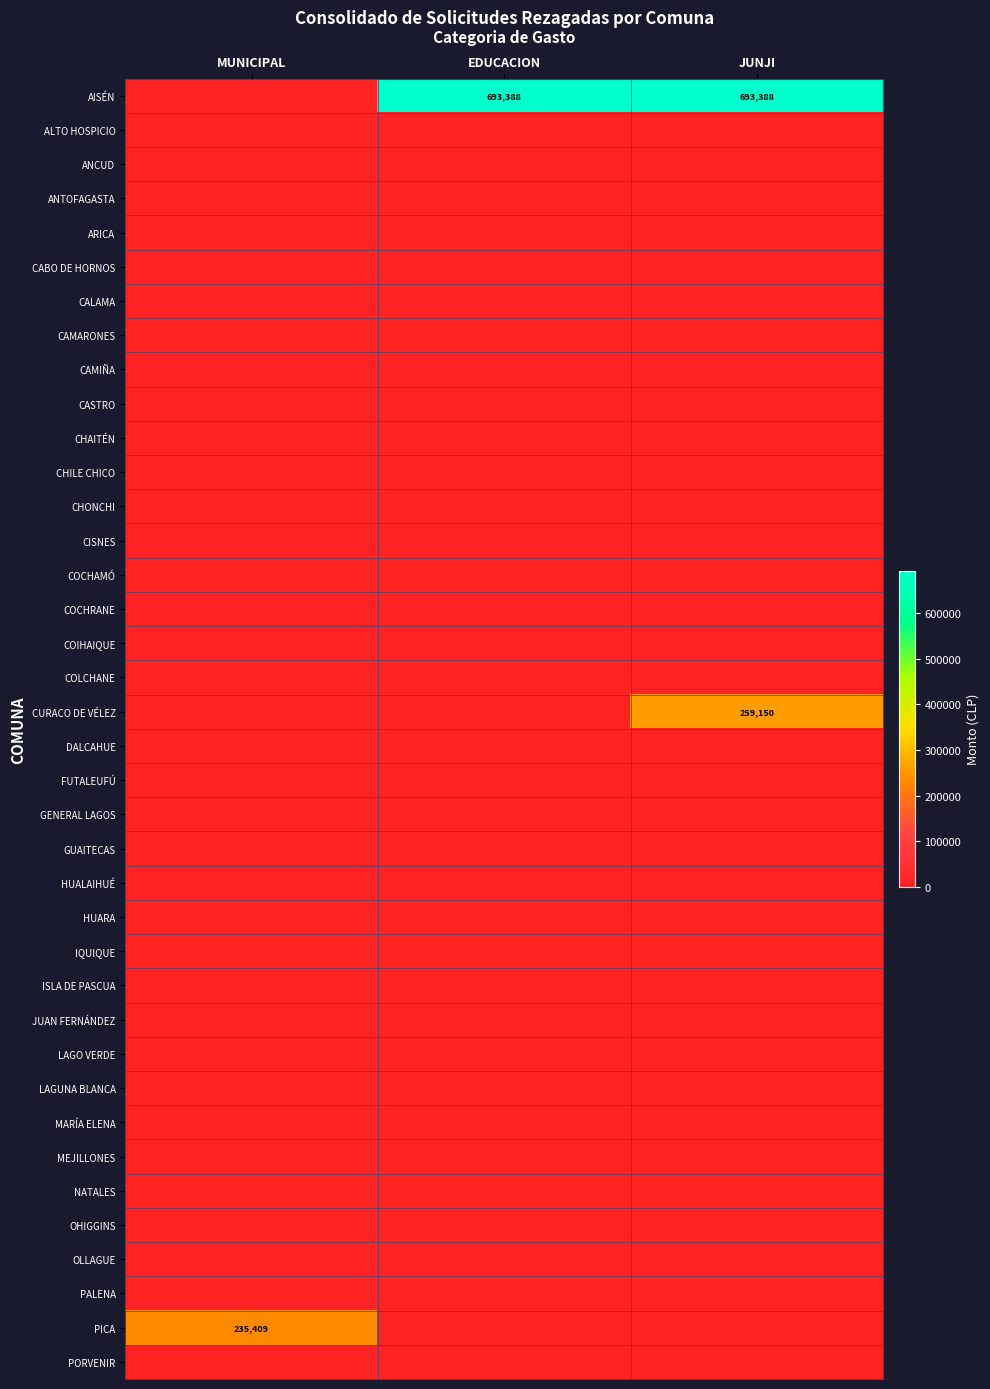

Which series has the widest spread of values?

AISÉN